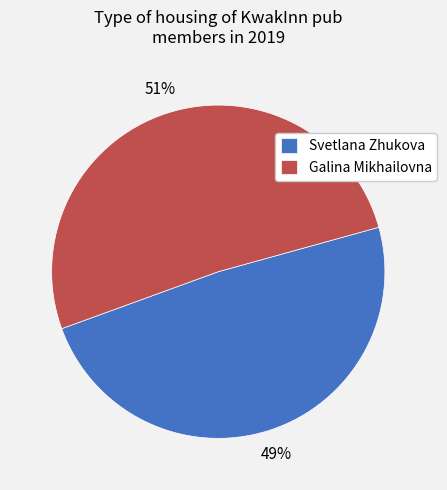

Which category has the smallest portion of the pie?

Svetlana Zhukova